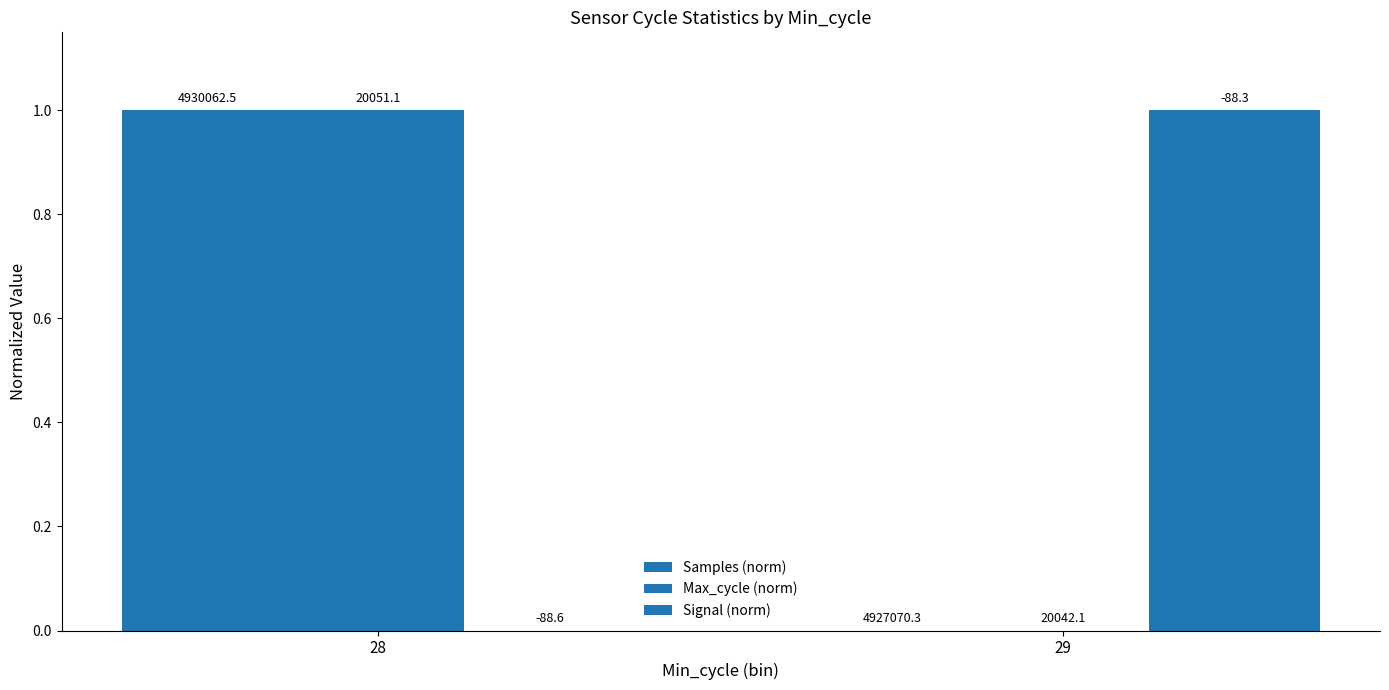

At how many categories does at least one series exceed 0?

2